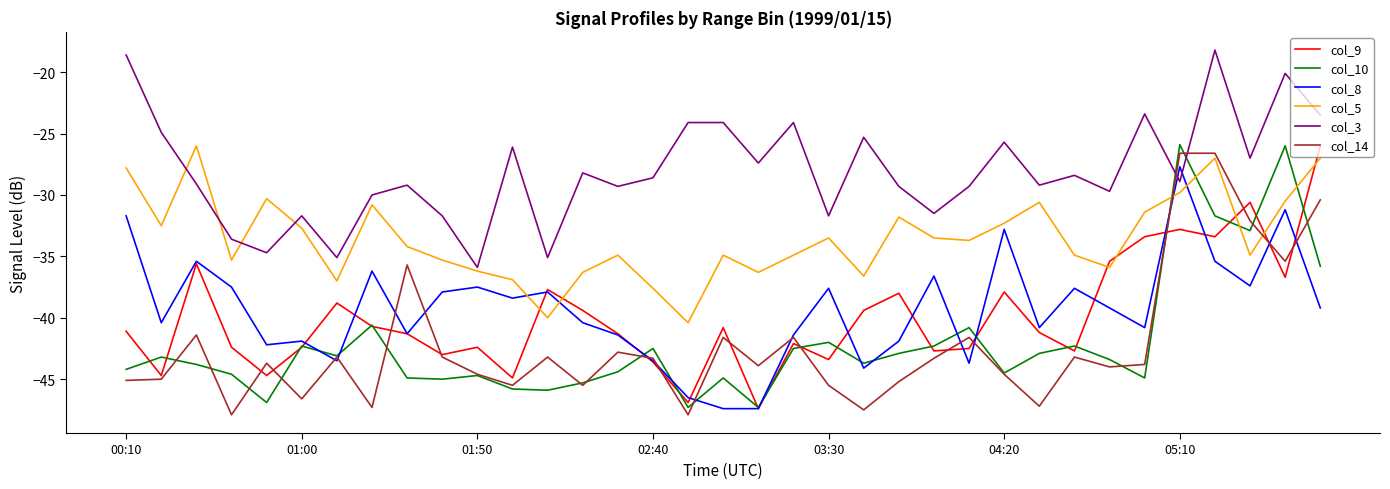

How many categories are shown in the chart?

35